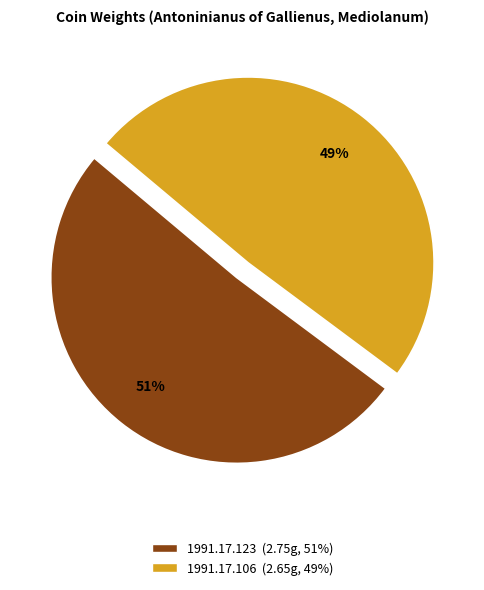

To the nearest percent, what percentage of the pie is 1991.17.123?

51%